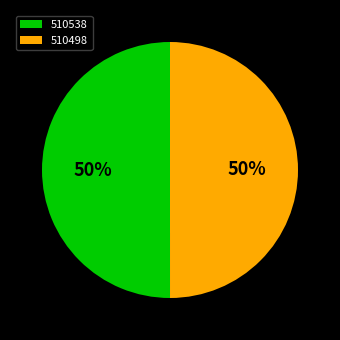

What is the ratio of the value at 510538 to the value at 510498?

1.0